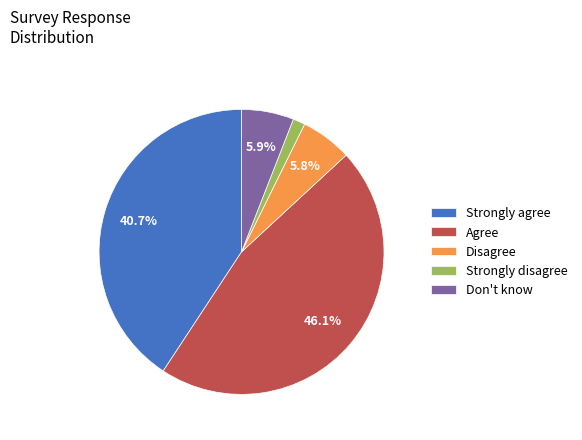

Between Strongly agree and Don't know, which is larger?

Strongly agree